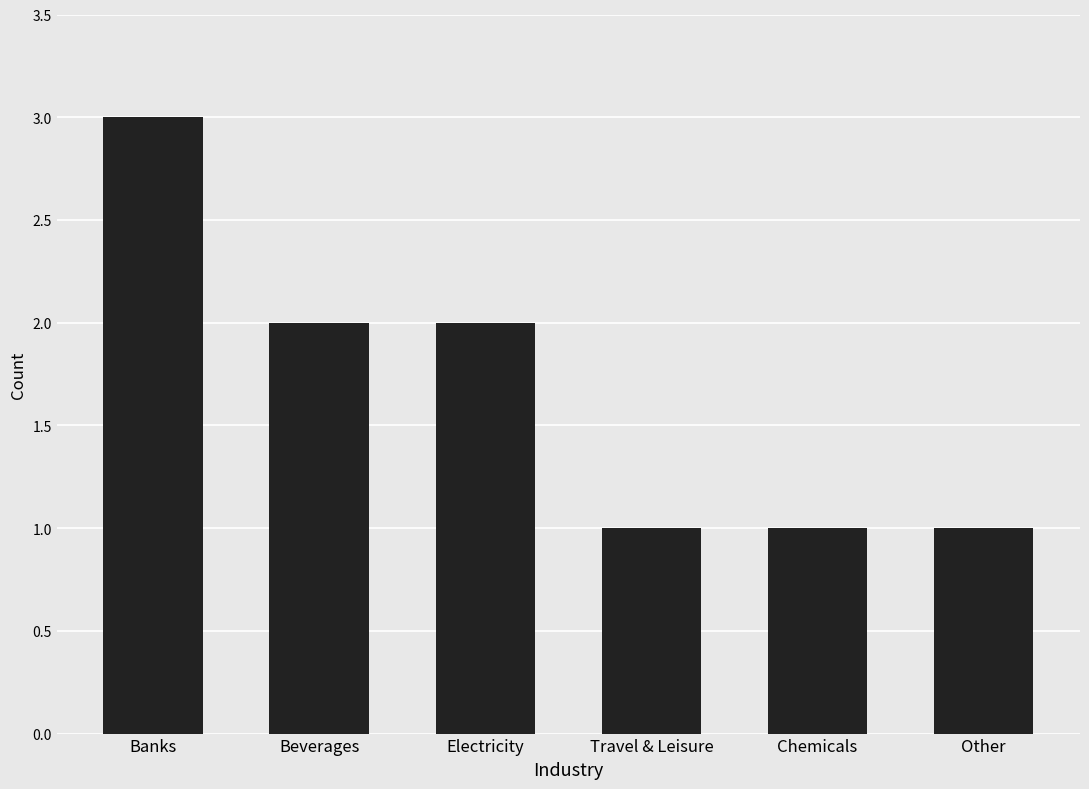

What is the greatest value displayed?

3